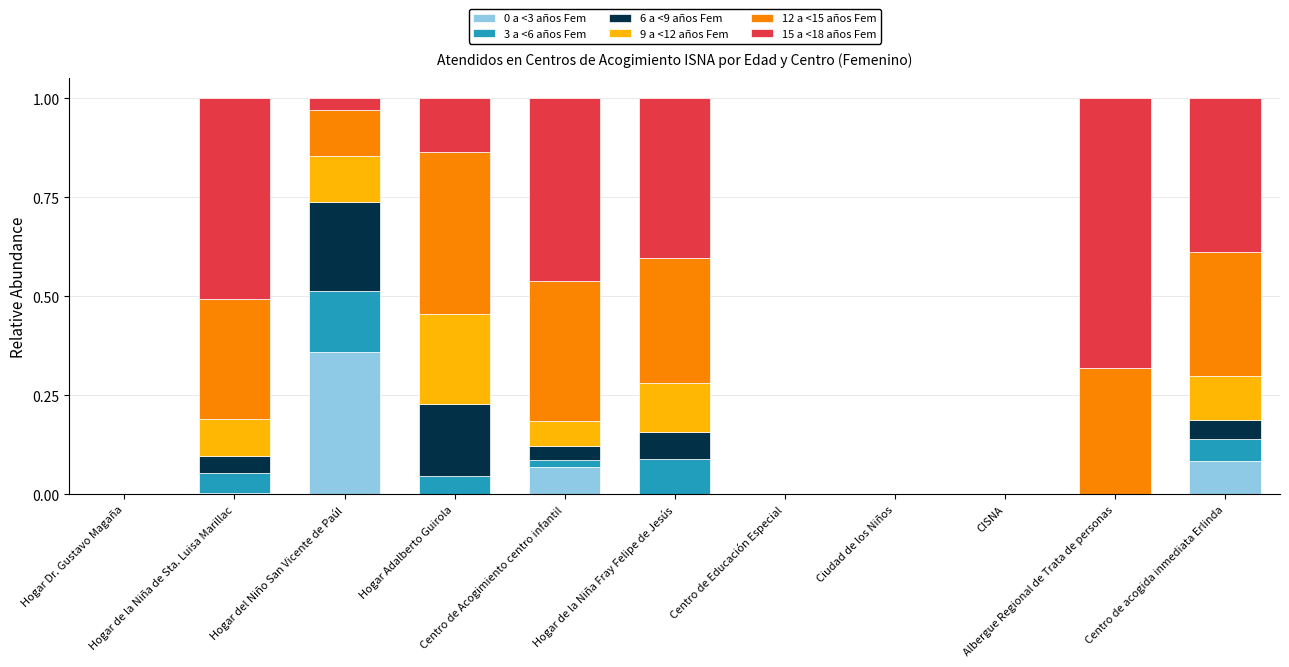

How many series are shown in this chart?

6